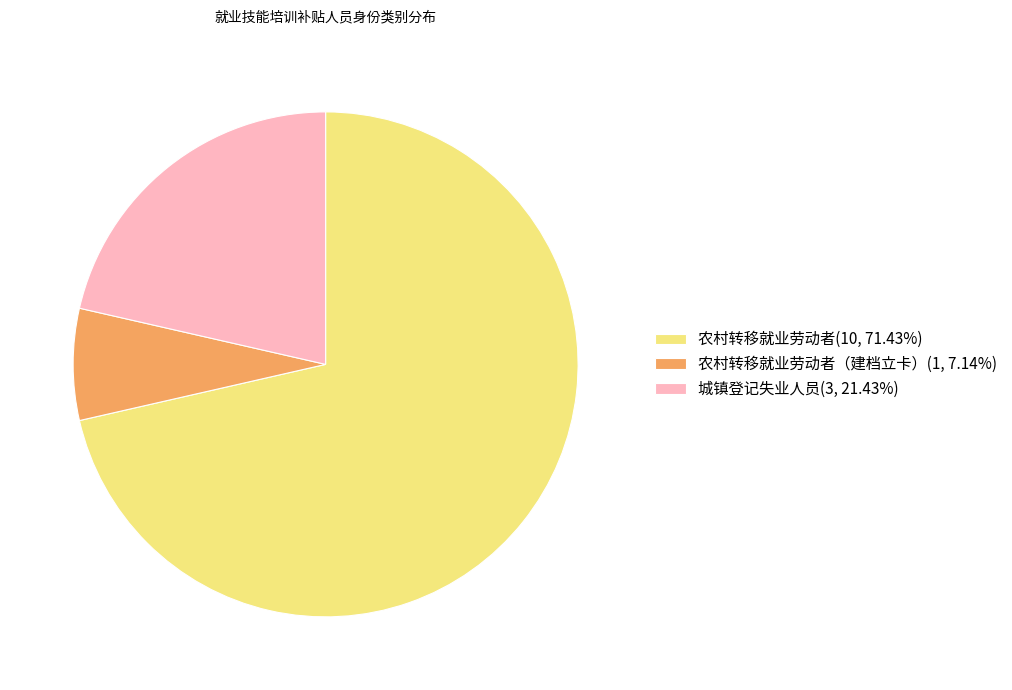

Does any single category account for the majority?

Yes